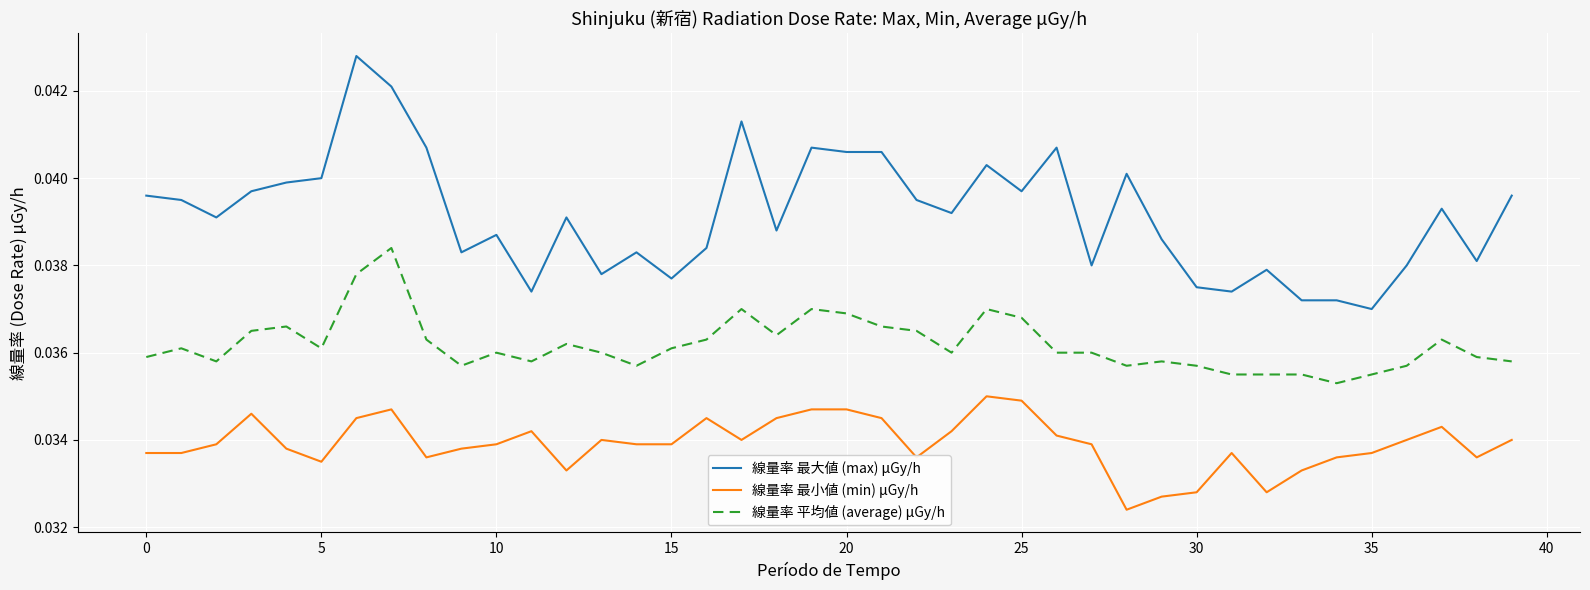

Which series has the largest total across all categories?

線量率 最大値 (max) μGy/h